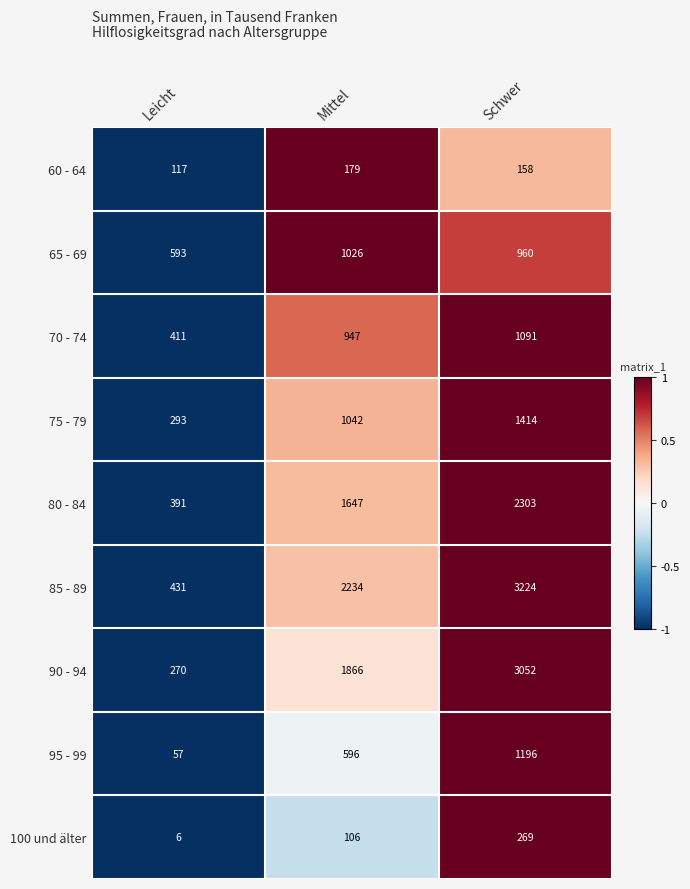

What is the maximum value shown in the chart?

3224